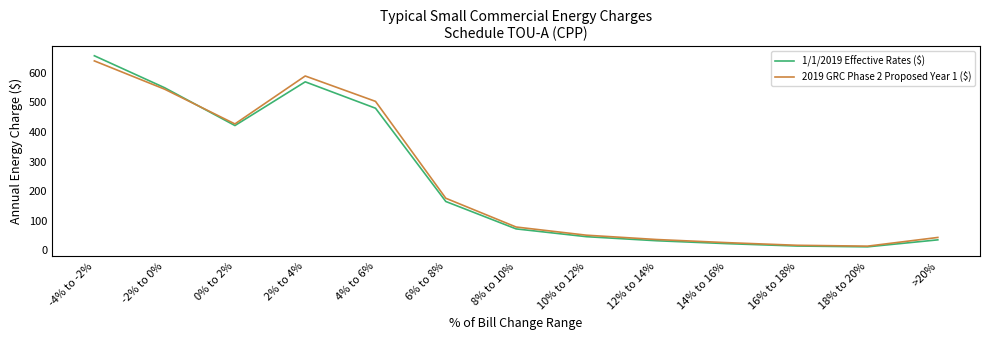

How many interior local peaks does the 2019 GRC Phase 2 Proposed Year 1 ($) series have?

1